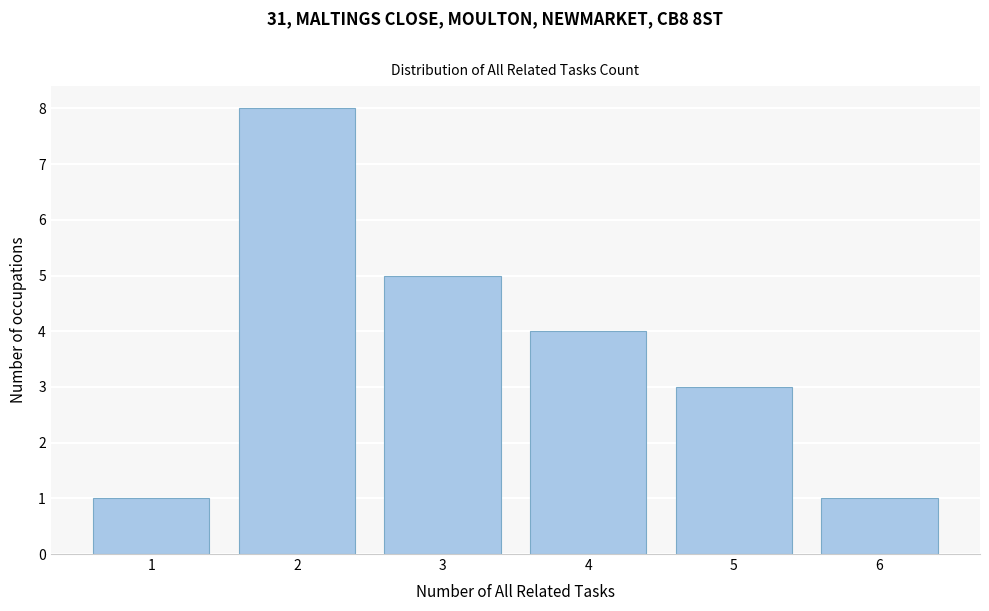

Reading right to left, extract all data points from this chart.

1	3	4	5	8	1